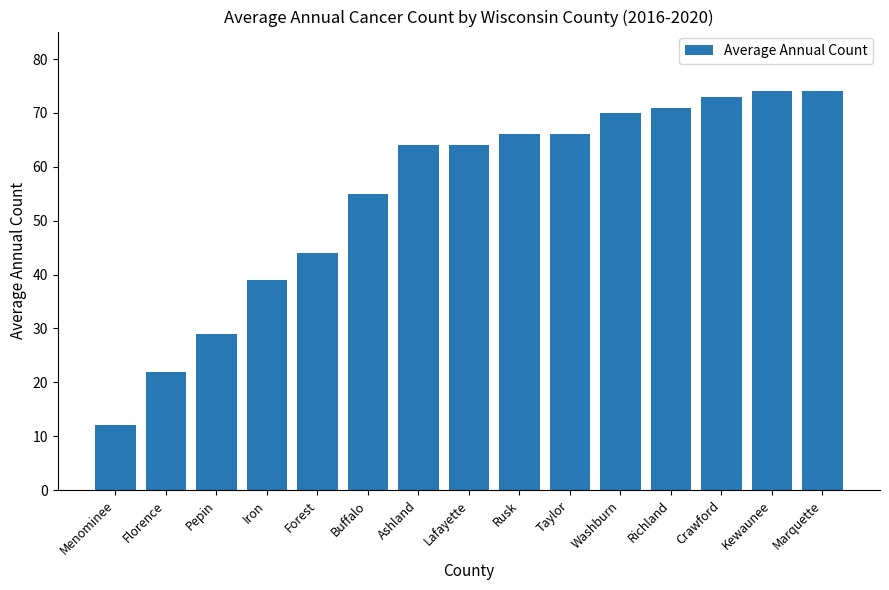

At which category does the chart reach its minimum across all series?

Menominee